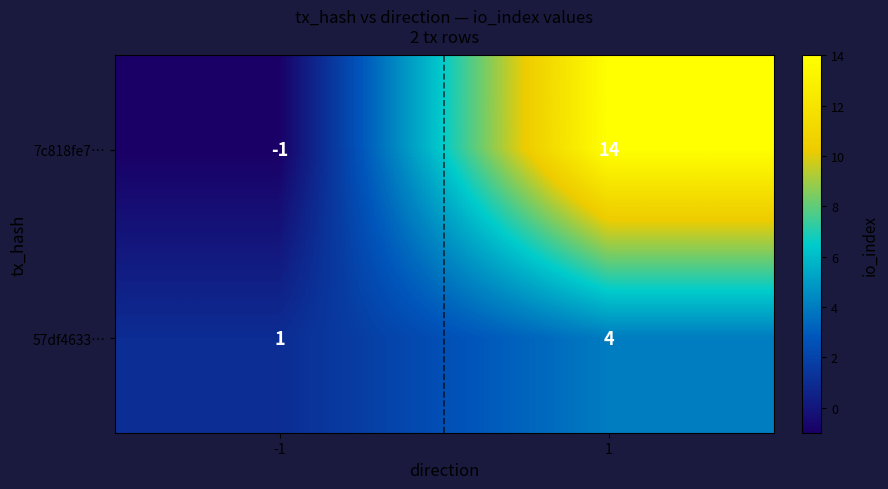

What is the highest value of the 57df4633… series?

4